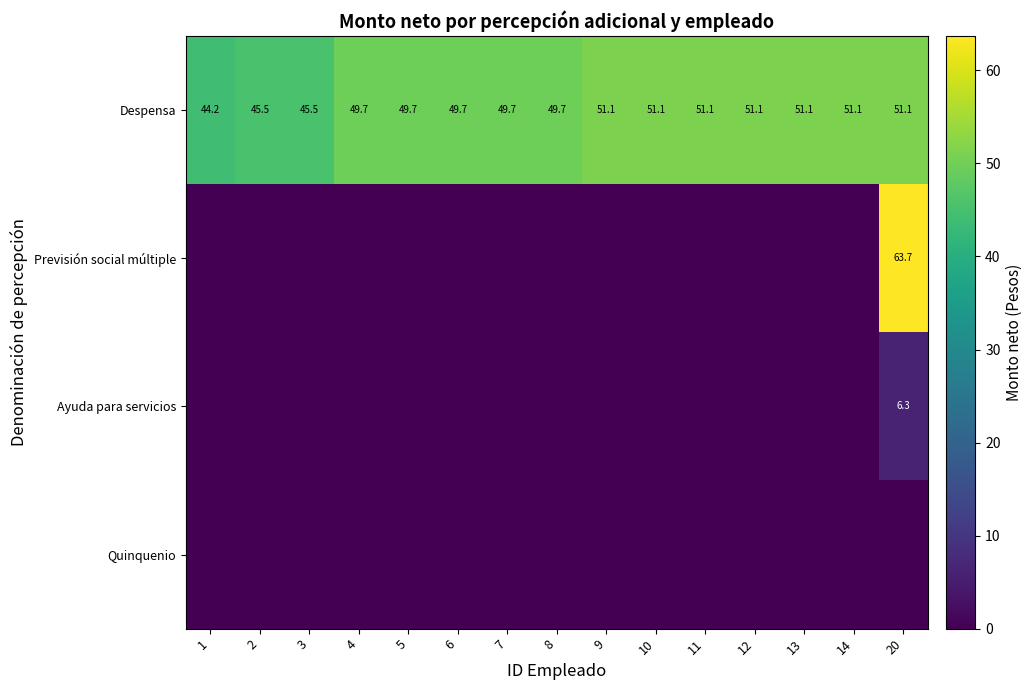

True or false: Despensa has a value of 49.7 at 8.

True